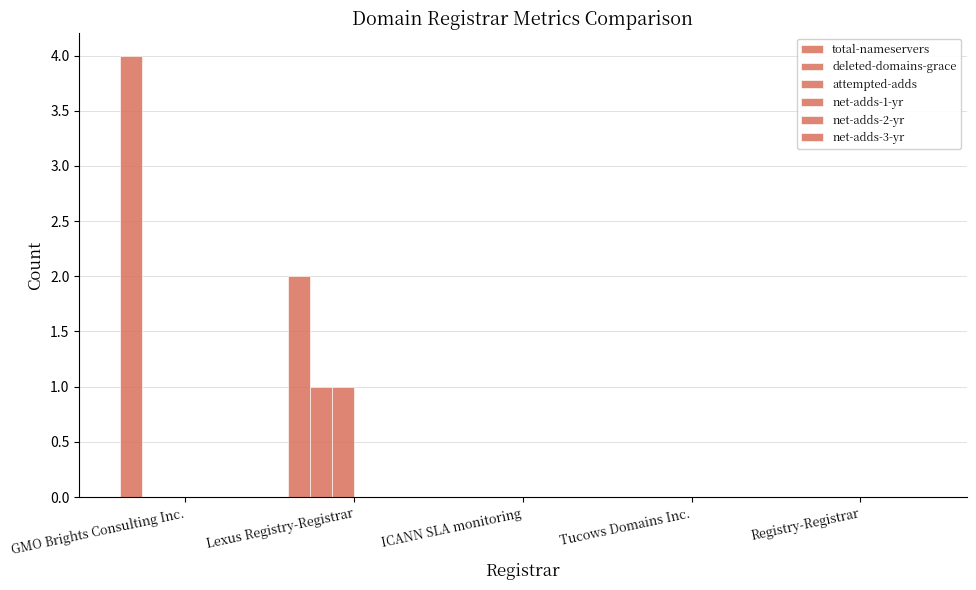

Are the bars grouped side by side (vs. stacked)?

Yes